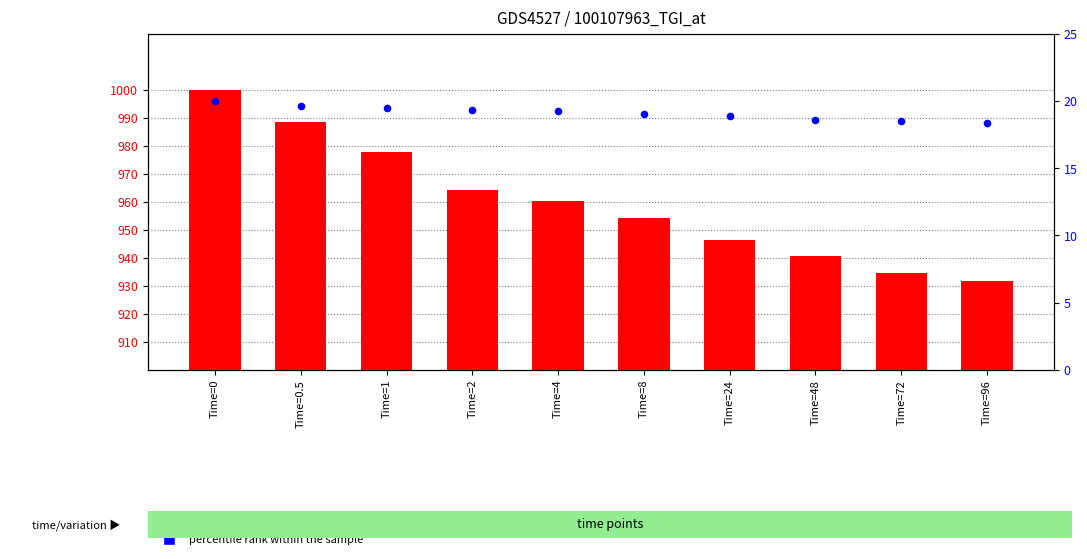

What are all the series names shown in the legend?

count, percentile rank within the sample